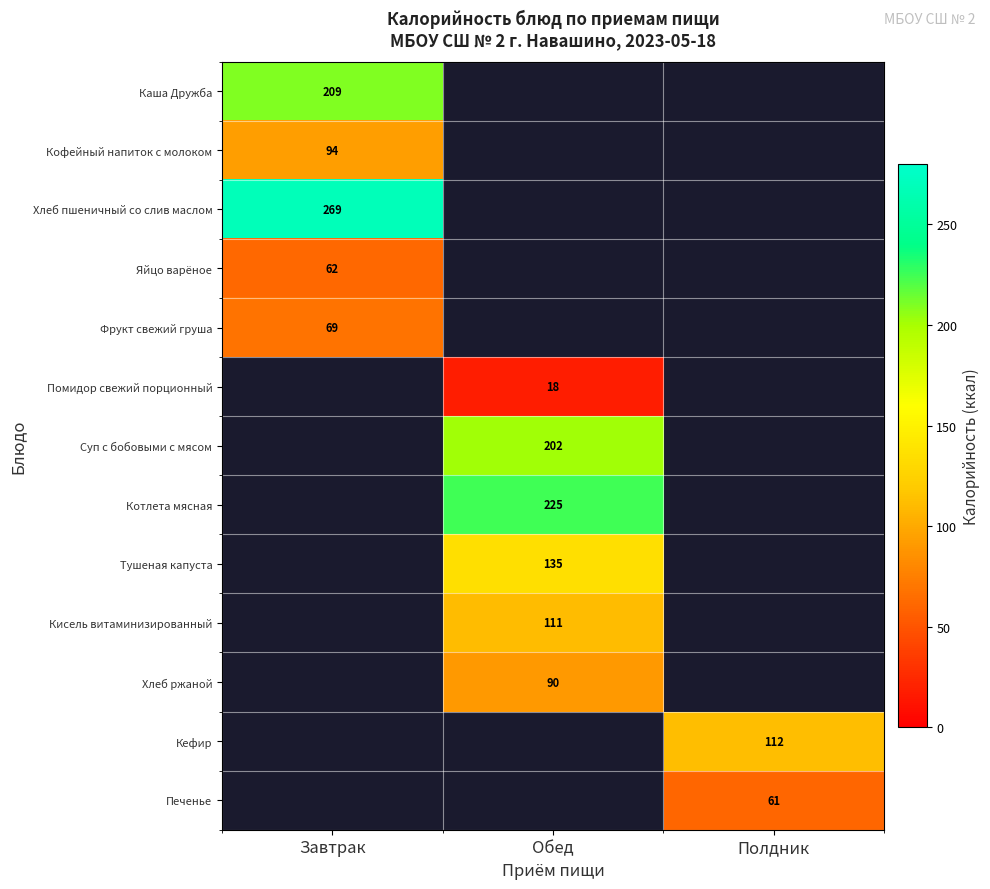

True or false: Каша Дружба has a value of 209 at Завтрак.

True